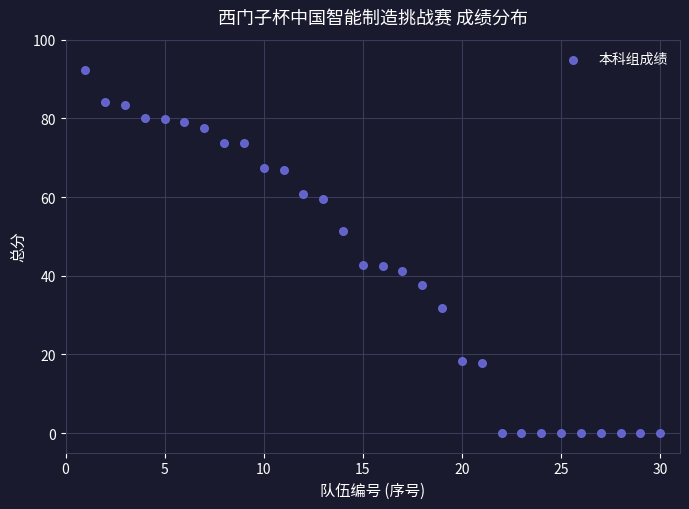

What is the range of Y values (max minus min)?

92.4